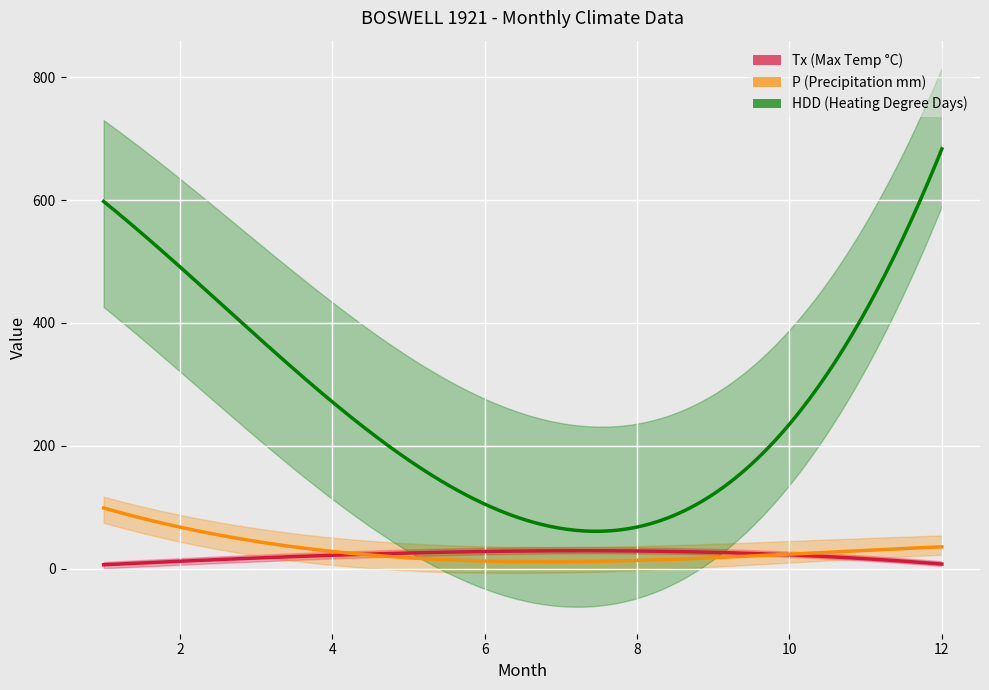

Does the chart display data point markers on the line(s)?

No